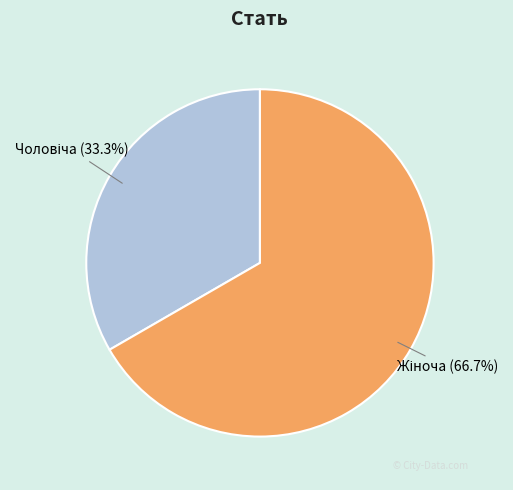

Does any single category account for the majority?

Yes